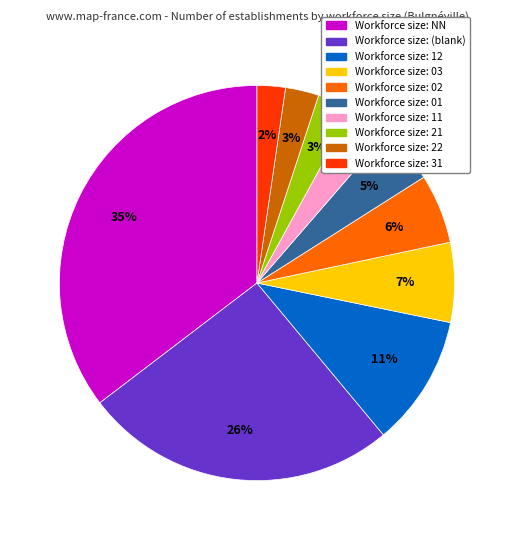

To the nearest percent, what is the difference between the largest and smallest slice percentages?

33%